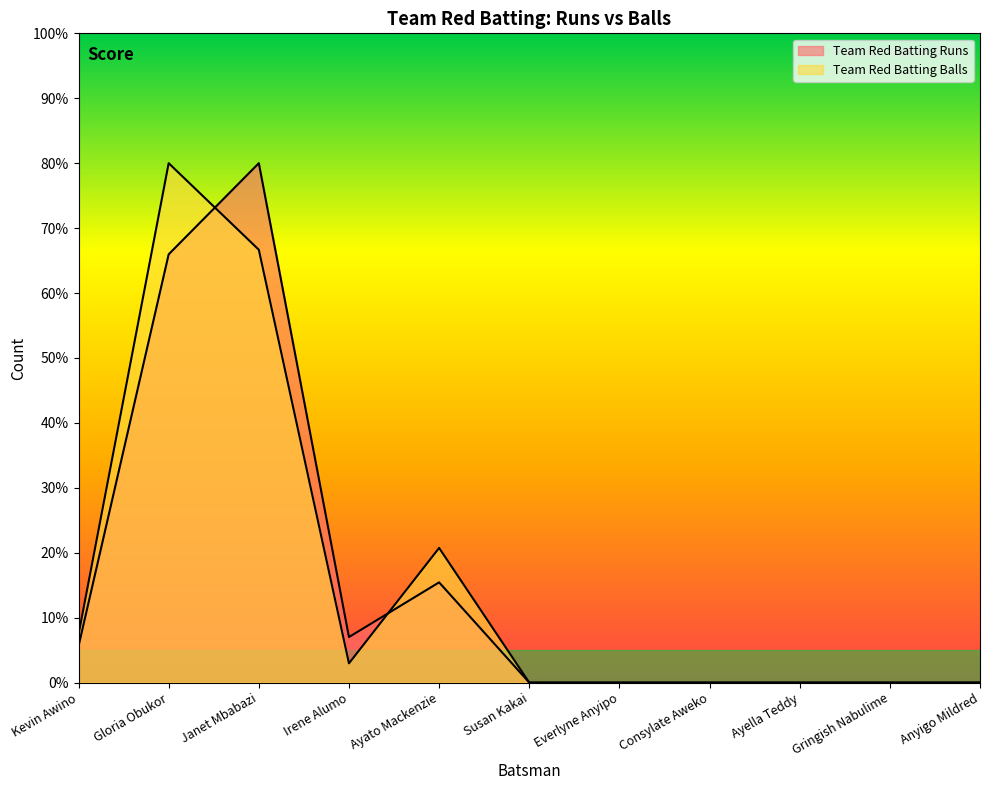

Which series has the widest spread of values?

Team Red Batting Runs